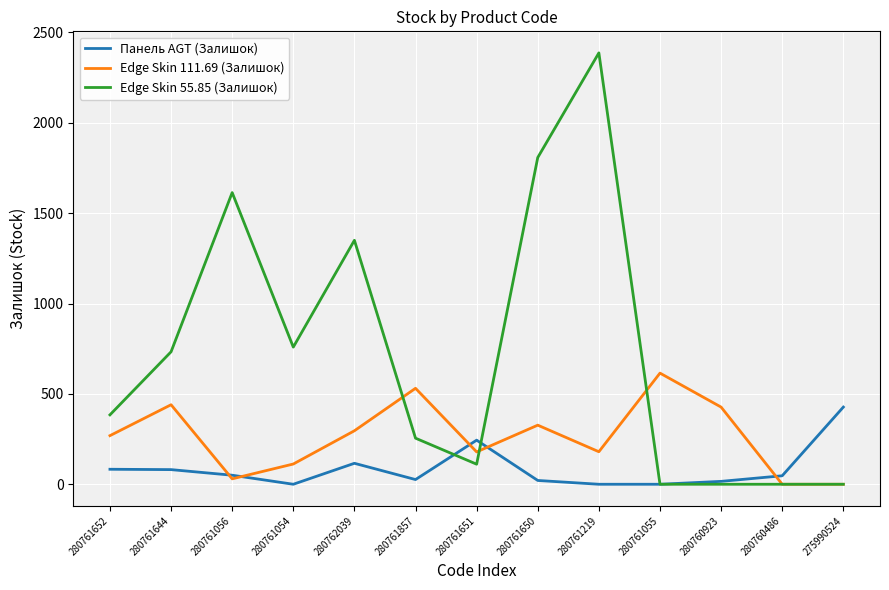

Which series changed the most between 280761857 and 280761219?

Edge Skin 55.85 (Залишок)